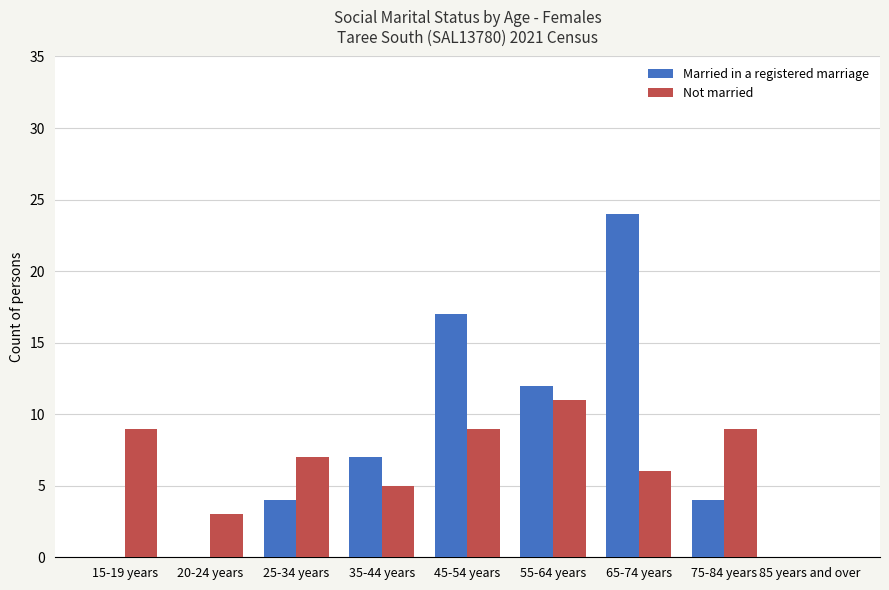

What is the approximate value of Not married at 25-34 years, to the nearest 10?

10